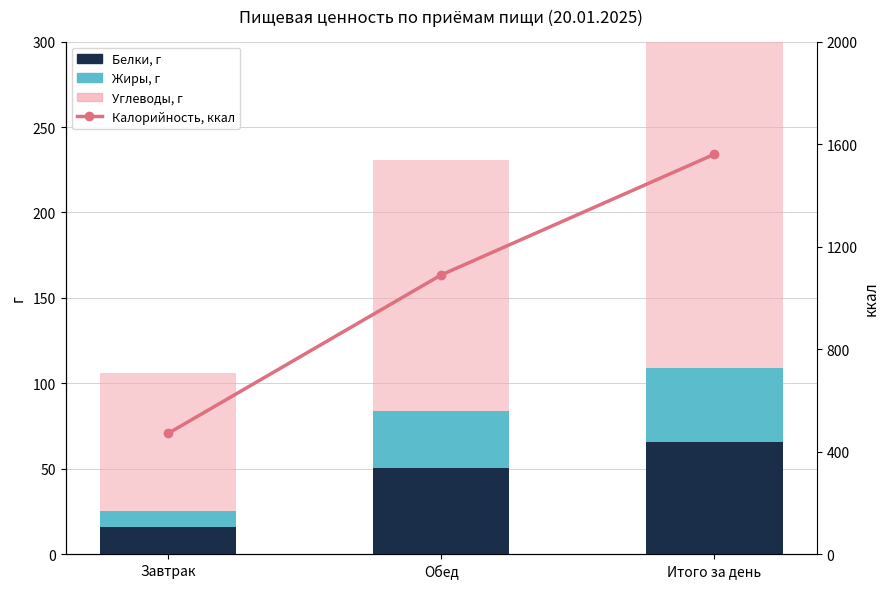

The value of Калорийность at Завтрак is 471.0. True or false?

True